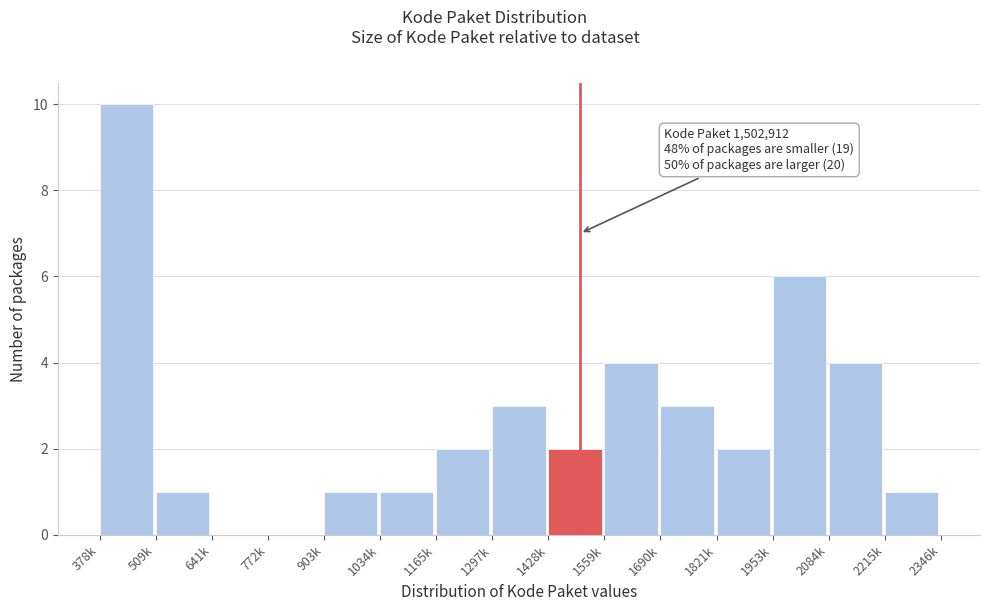

Reading left to right, list all the values displayed in this chart.

378k=10	509k=1	641k=0	772k=0	903k=1	1034k=1	1165k=2	1297k=3	1428k=2	1559k=4	1690k=3	1821k=2	1953k=6	2084k=4	2215k=1